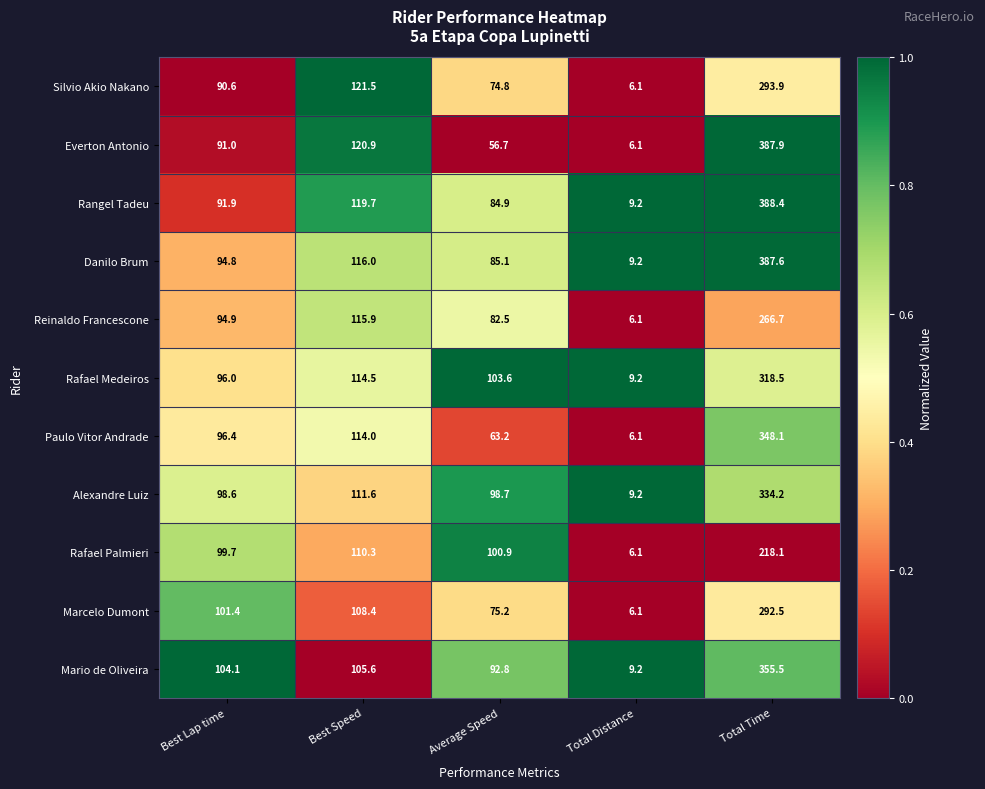

What is the difference between the highest and lowest values at Total Distance?

3.1